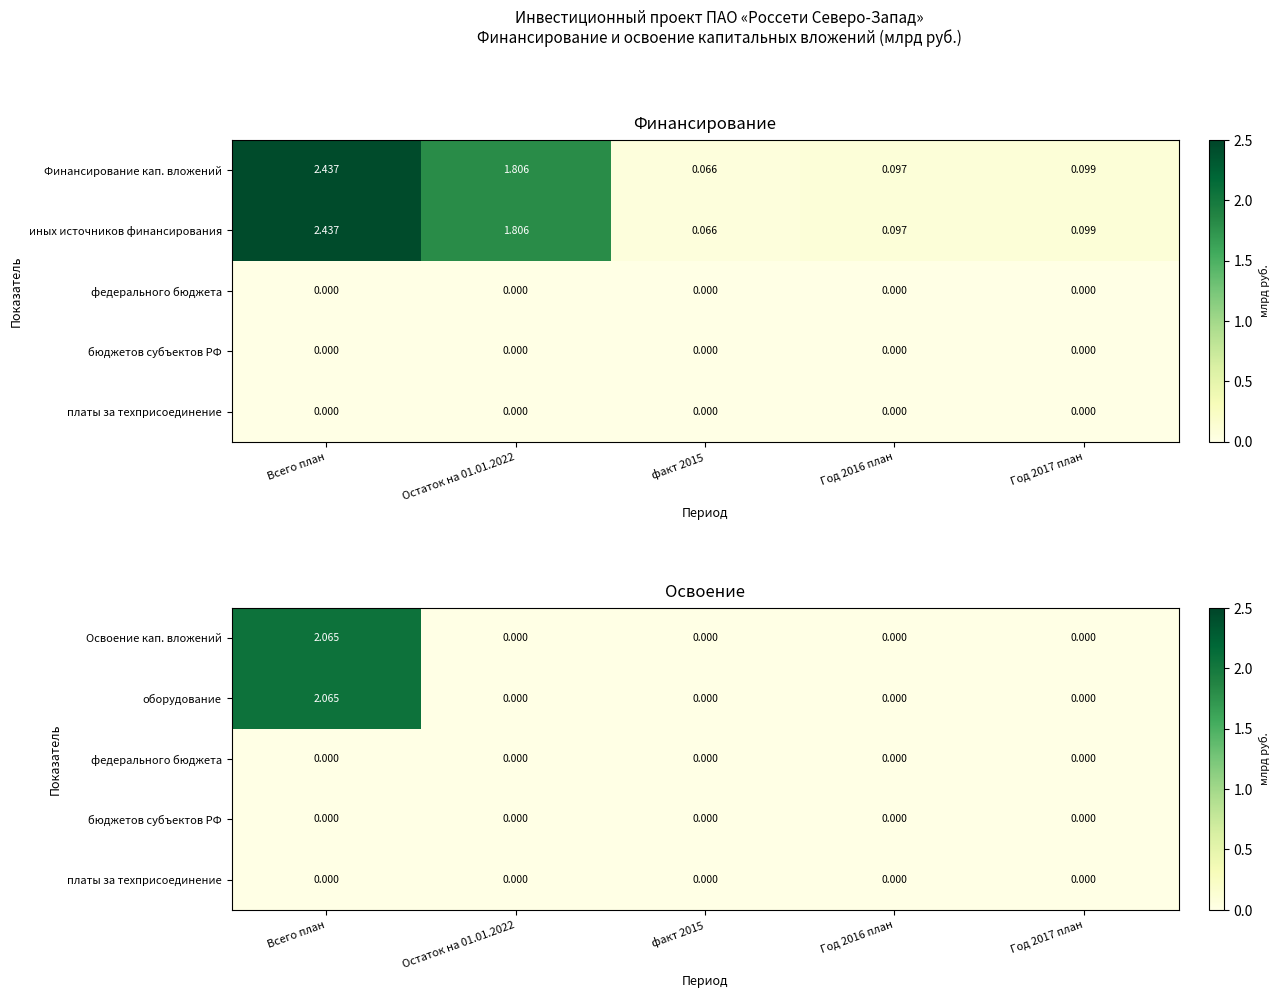

How many values in the оборудование series exceed 0?

1